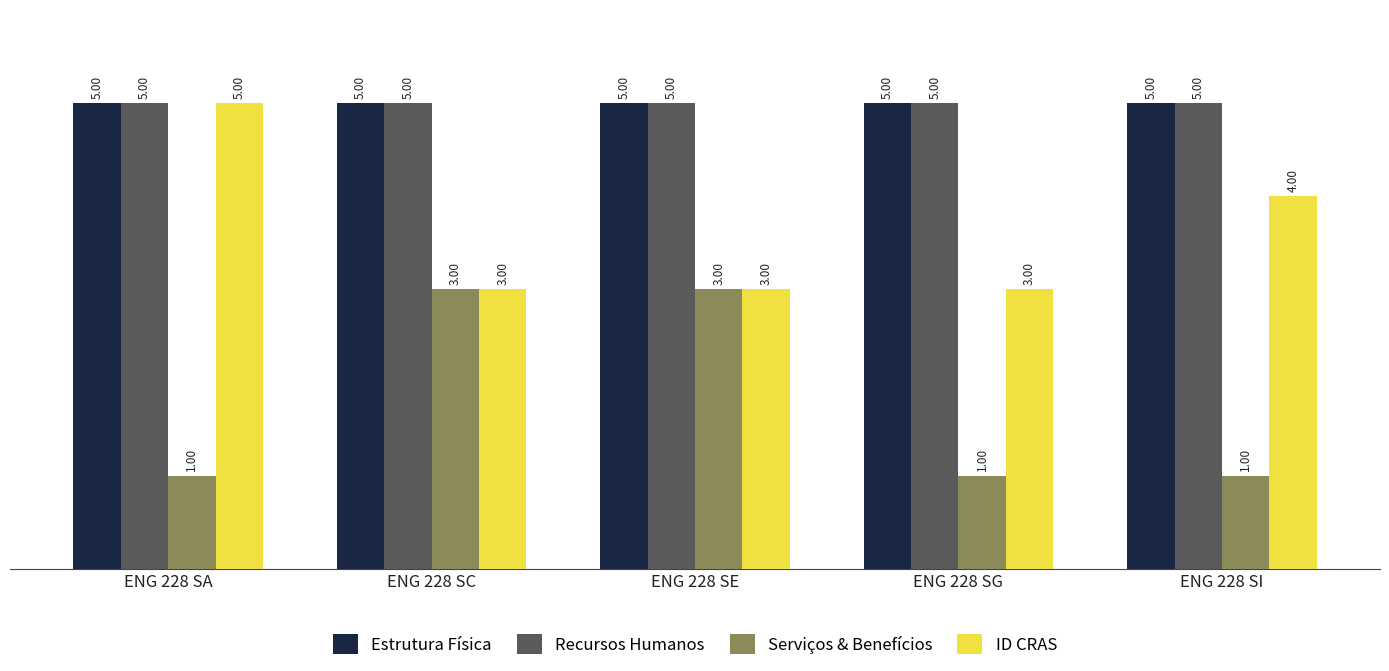

How many distinct data groups are displayed?

4